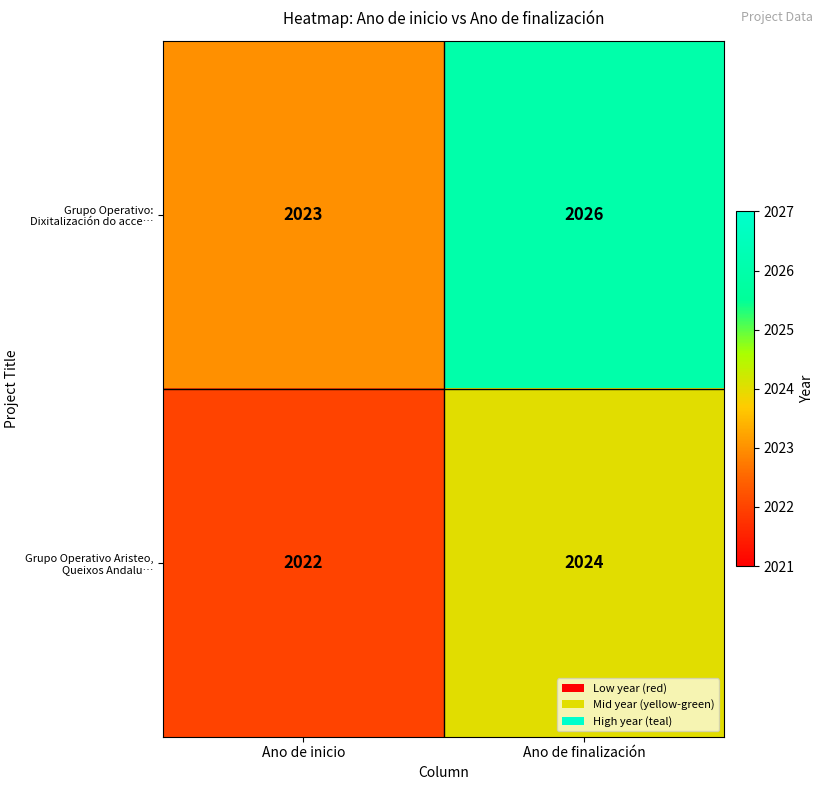

Count the number of categories in the chart.

2